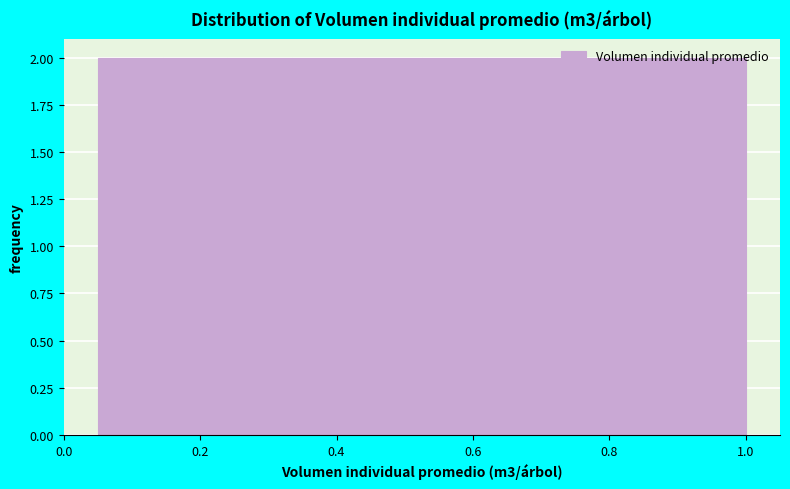

How tall is the bar that spans 0.145 to 0.240 on the x-axis? Neither the bar edges nor the heights are printed on the chart, so give them approximately, as read against the axes.

2